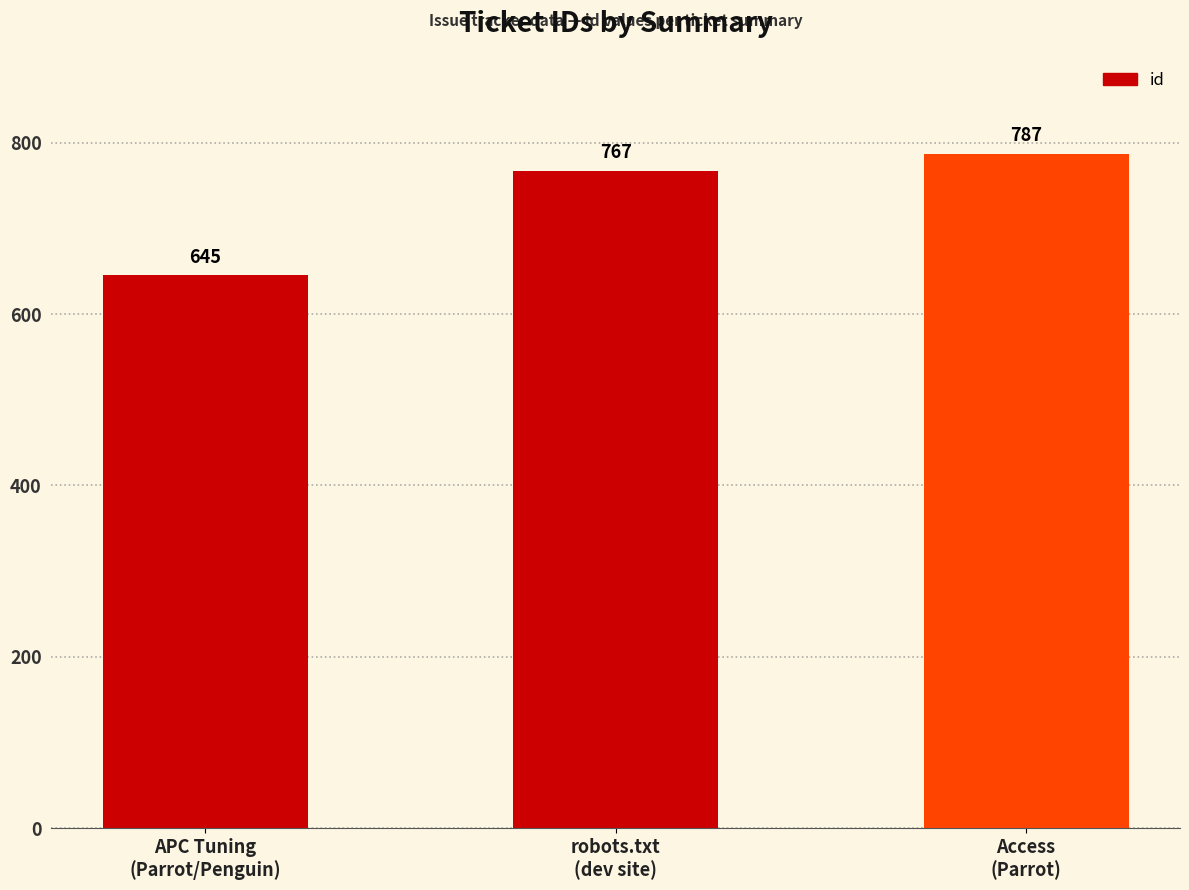

Between robots.txt
(dev site) and APC Tuning
(Parrot/Penguin), which is larger?

robots.txt
(dev site)